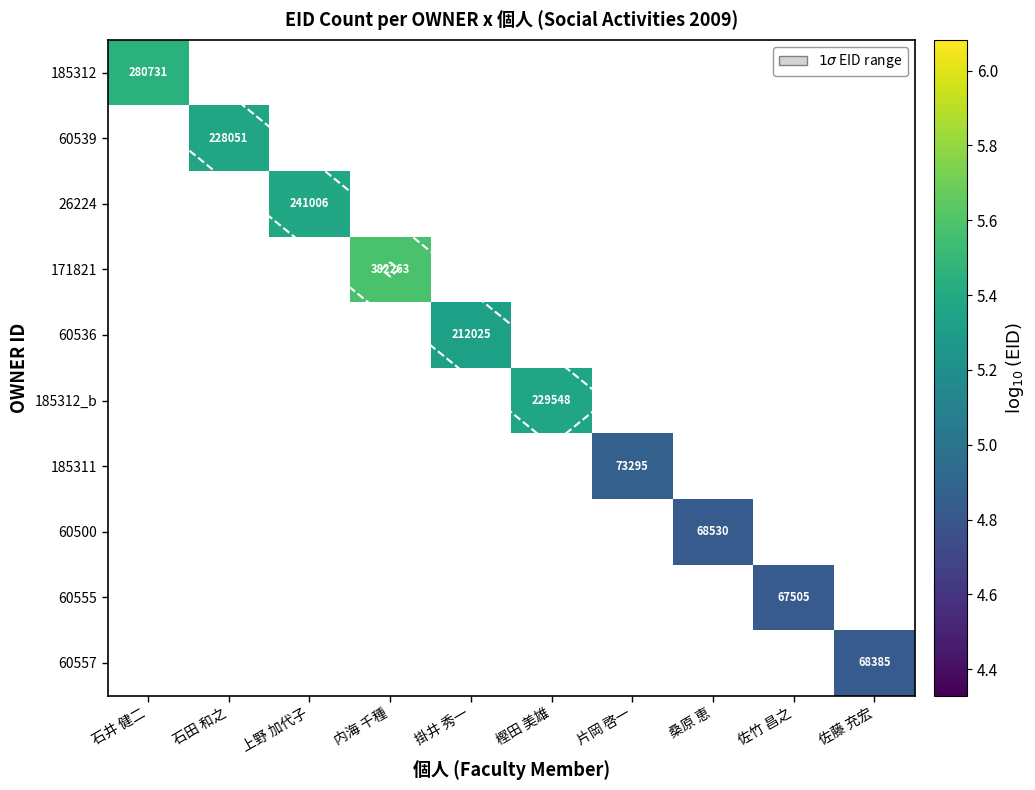

At how many categories does at least one series exceed 5?

6